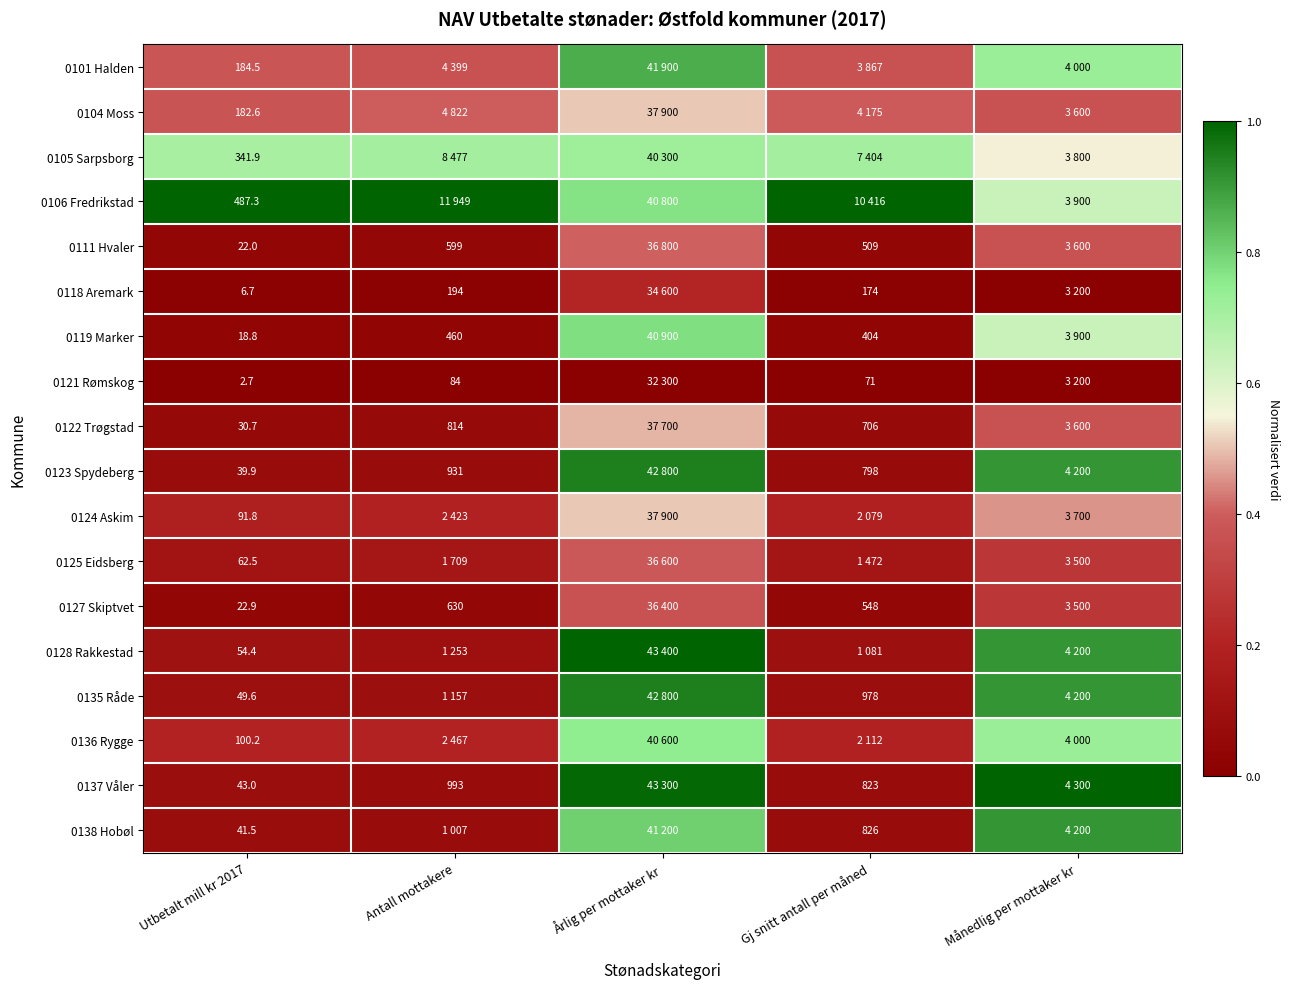

Is the value of 0123 Spydeberg at Utbetalt mill kr 2017 greater than the value of 0105 Sarpsborg at Utbetalt mill kr 2017?

No